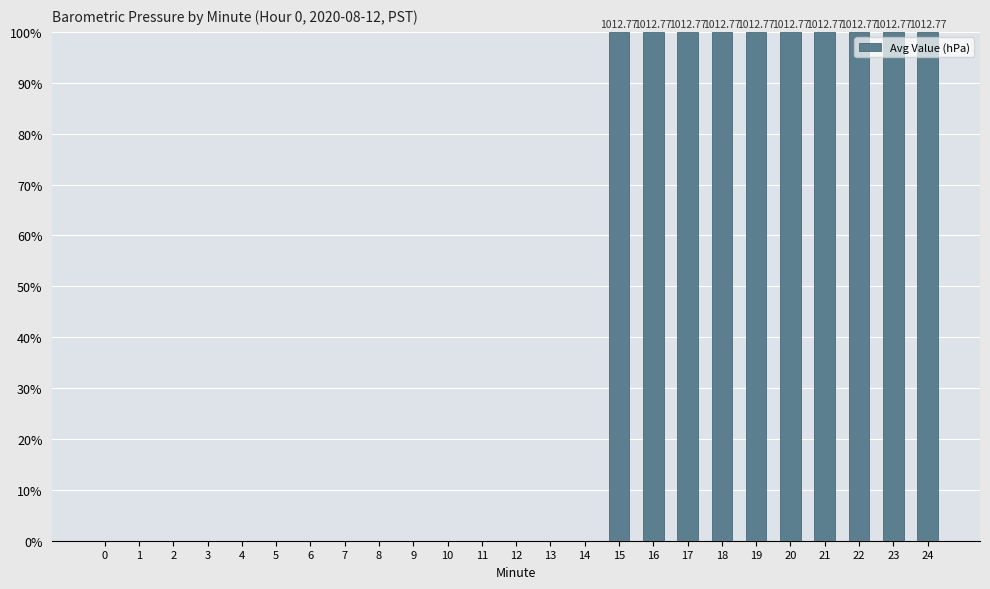

How many data points does each series have?

25